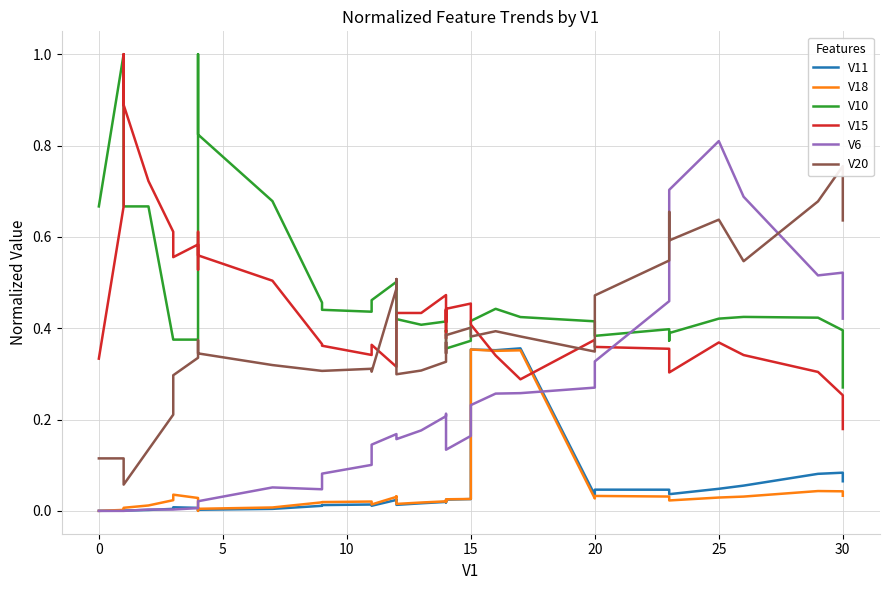

True or false: V20 and V18 intersect in this chart.

False